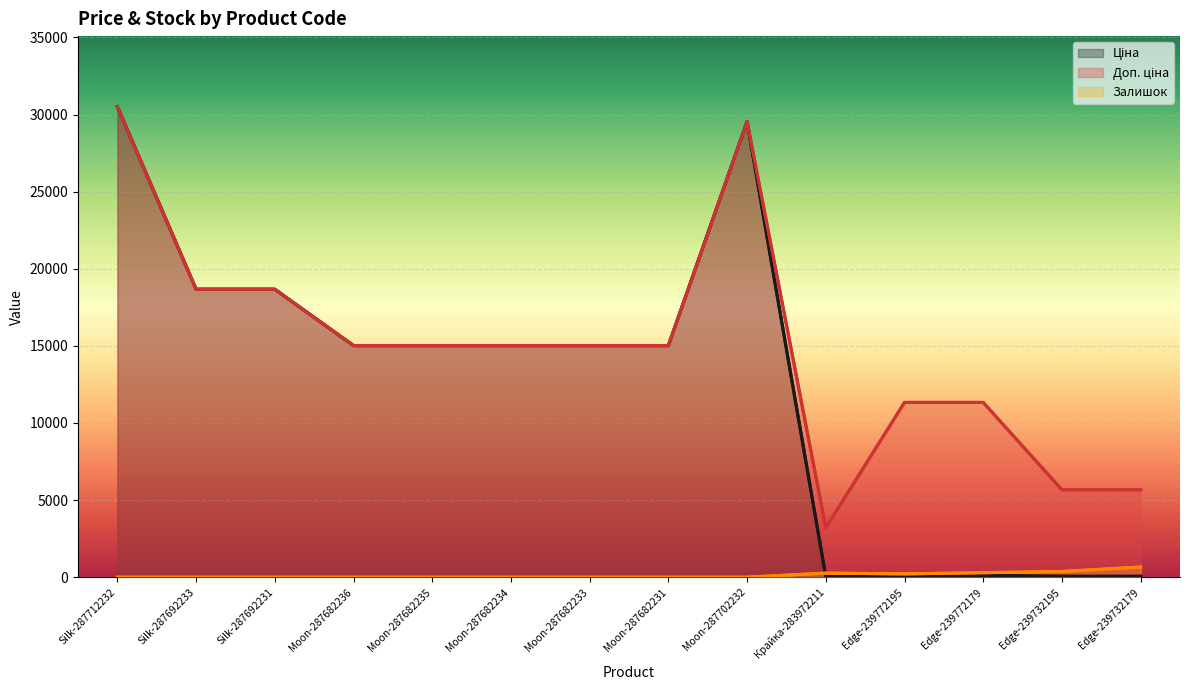

Reading left to right, list all the values displayed in this chart.

Ціна: 30512.3	18671.5	18671.5	15019.2	15019.2	15019.2	15019.2	15019.2	29548.9	32.0	113.3	113.3	56.7	56.7
Доп. ціна: 30512.3	18671.5	18671.5	15019.2	15019.2	15019.2	15019.2	15019.2	29548.9	3205.0	11334.0	11334.0	5667.0	5667.0
Залишок: 0.0	0.0	0.0	0.0	0.0	0.0	0.0	0.0	0.0	264.0	215.0	290.0	370.0	658.0